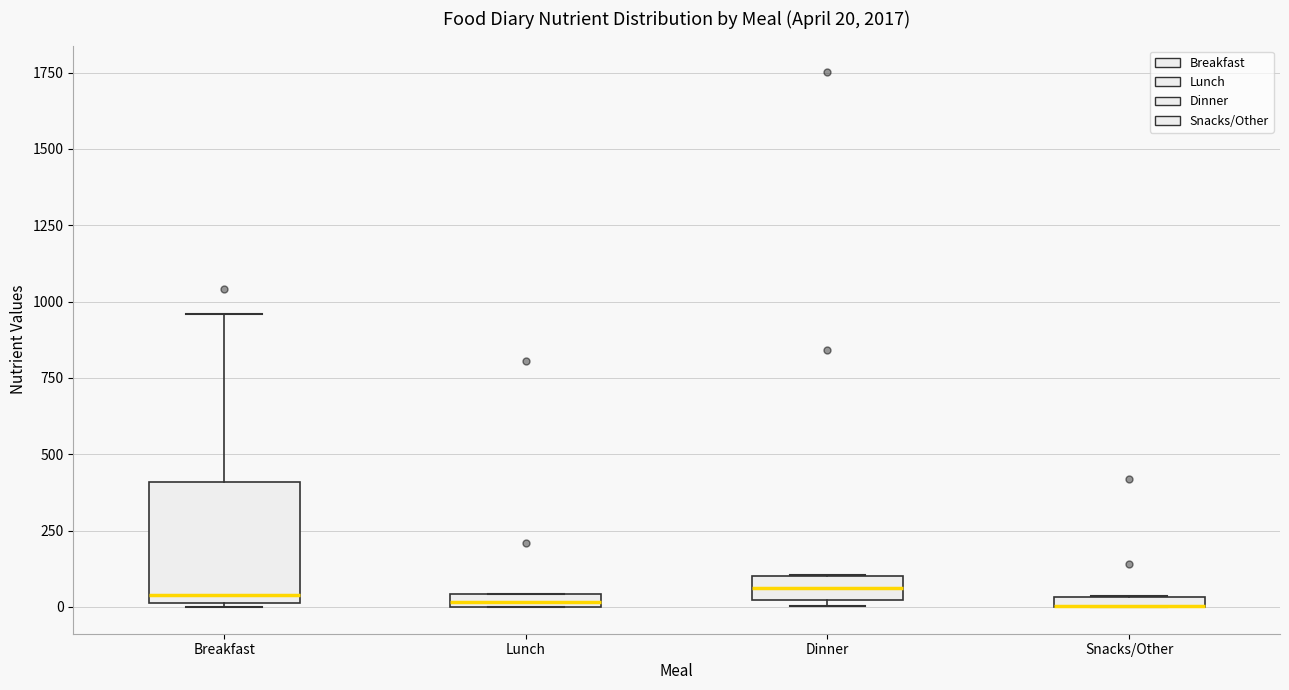

Comparing the boxes themselves (not the whiskers), which one is the tallest?

Breakfast